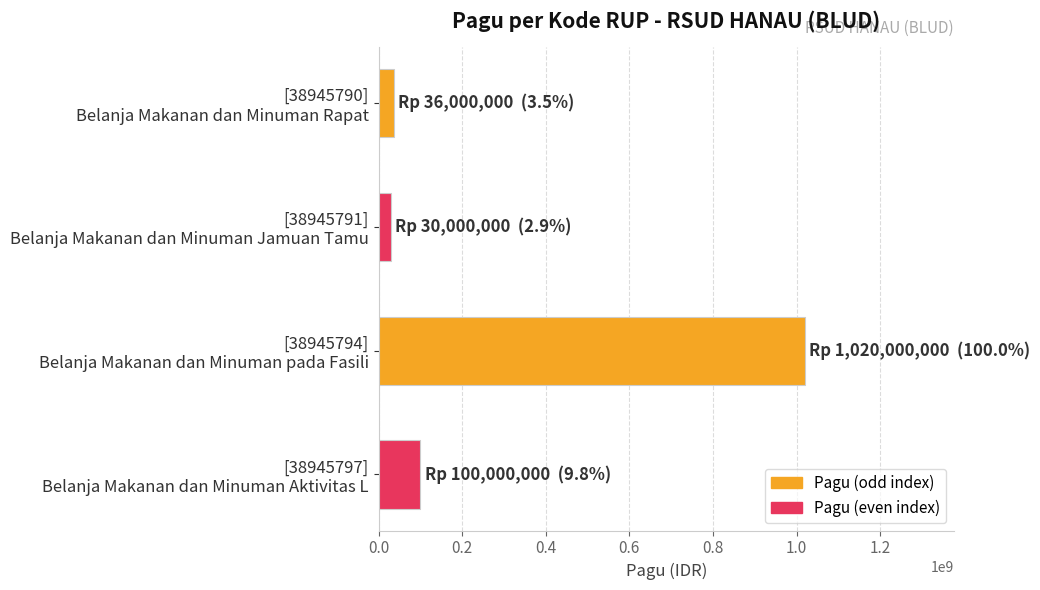

What is the minimum value shown in the chart?

30000000